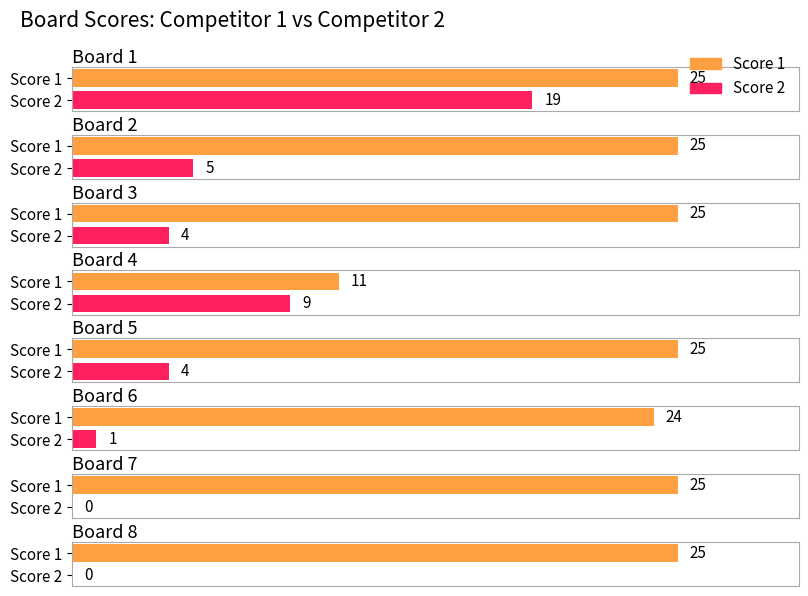

How many groups of bars are there?

8